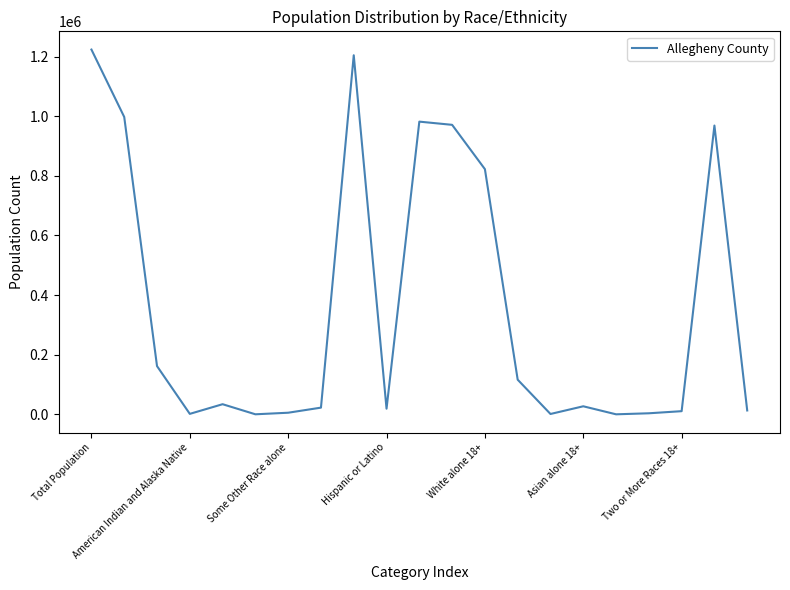

What is the maximum value shown in the chart?

1223348